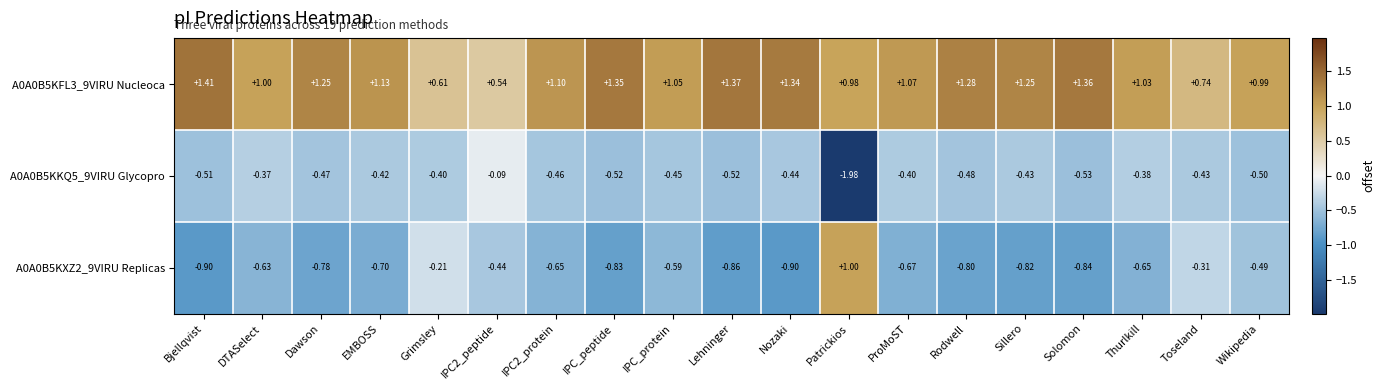

At which label does A0A0B5KFL3_9VIRU Nucleoca first exceed 1?

Bjellqvist